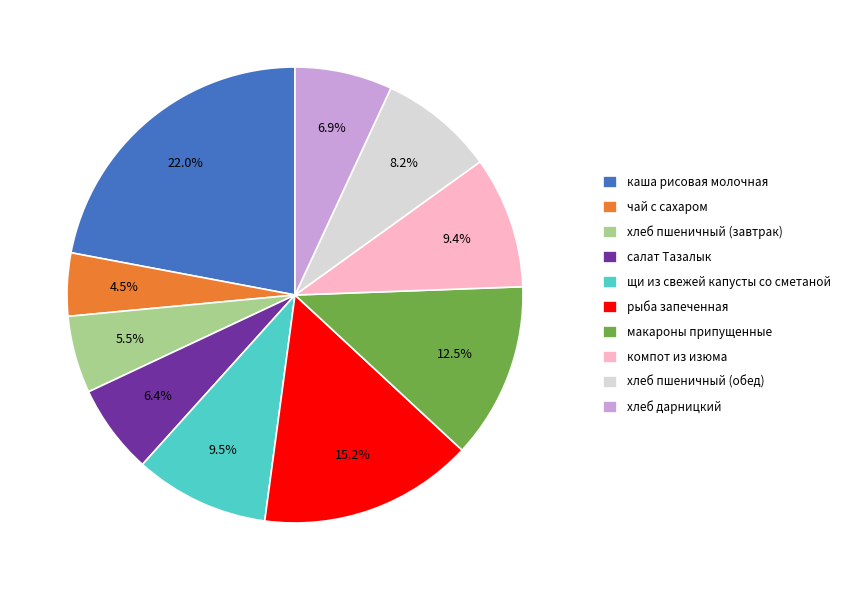

True or false: щи из свежей капусты со сметаной accounts for 24% of the total.

False